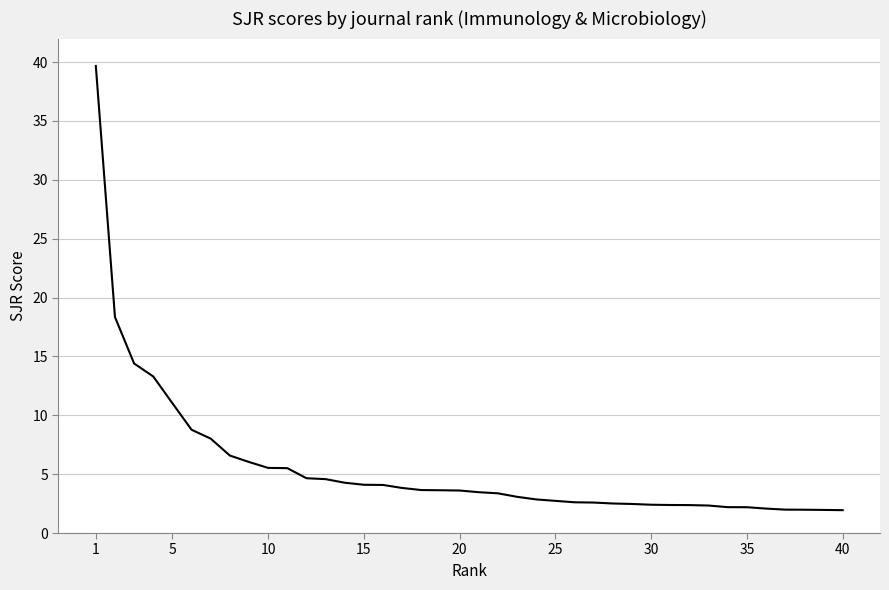

What is the greatest value displayed?

39.7